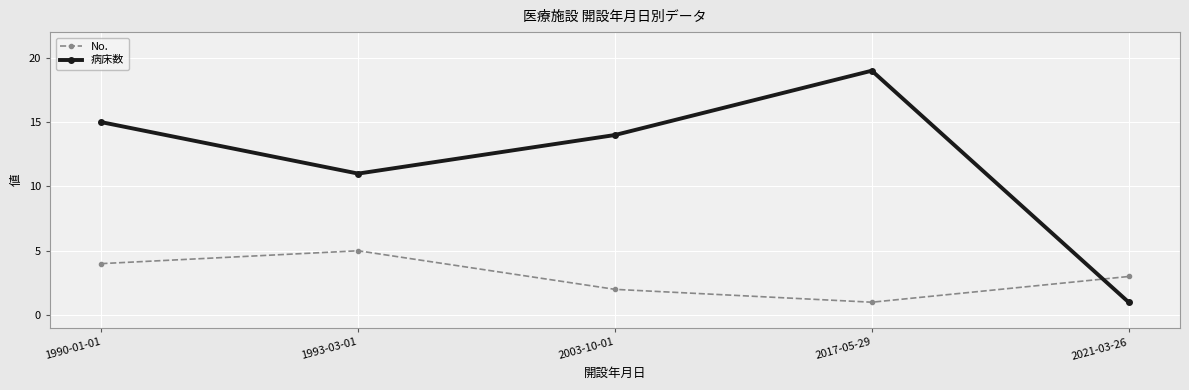

Where do No. and 病床数 first cross each other?

2017-05-29 and 2021-03-26